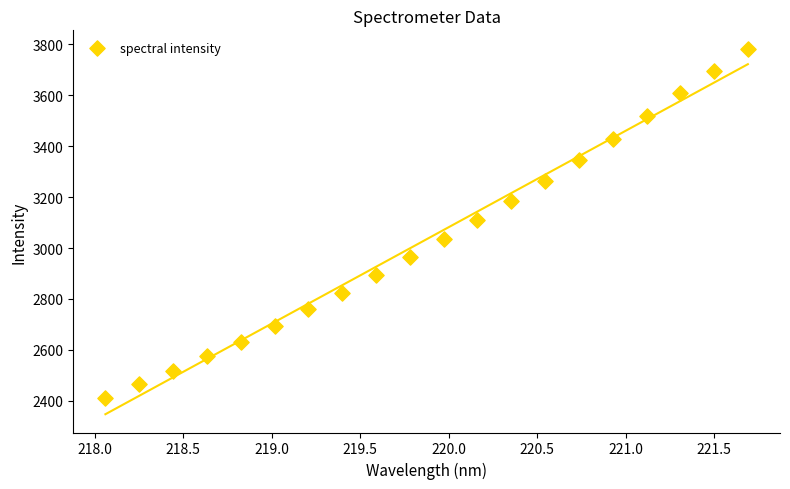

What is the range of X values (max minus min)?

3.6